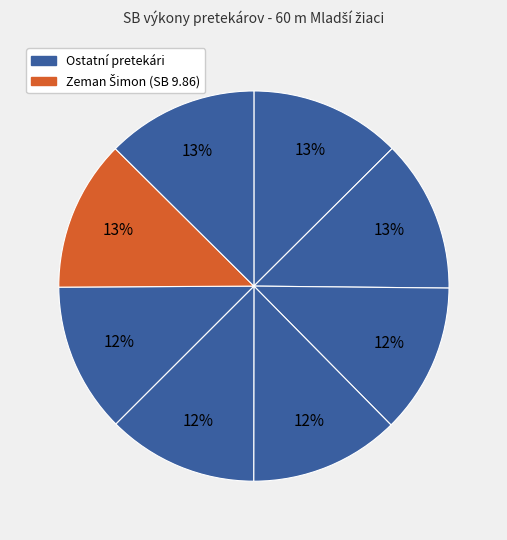

Count the number of slices in the pie.

8